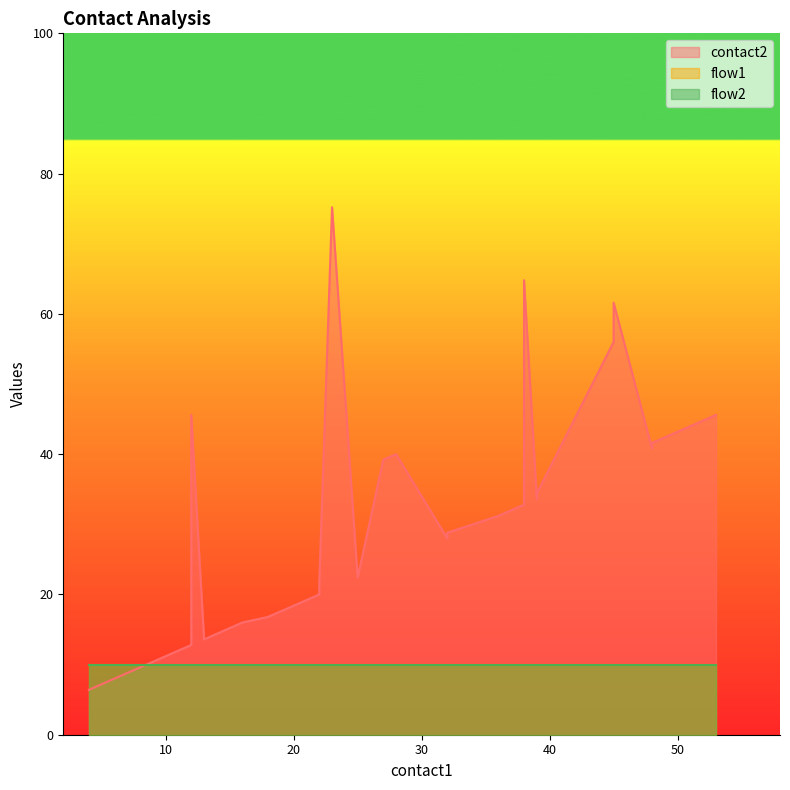

Which category has the lowest value across all series?

4